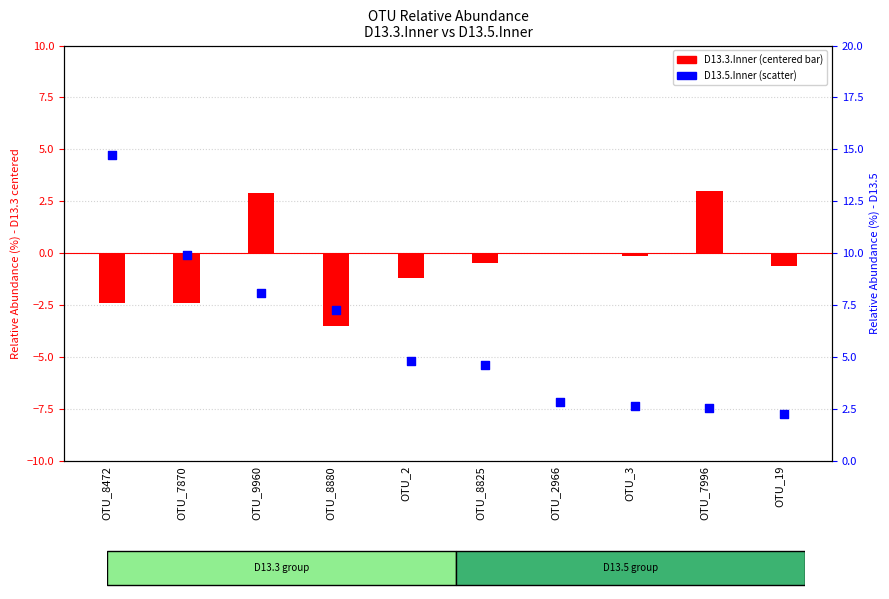

At which category is the sum across all series the highest?

OTU_8472